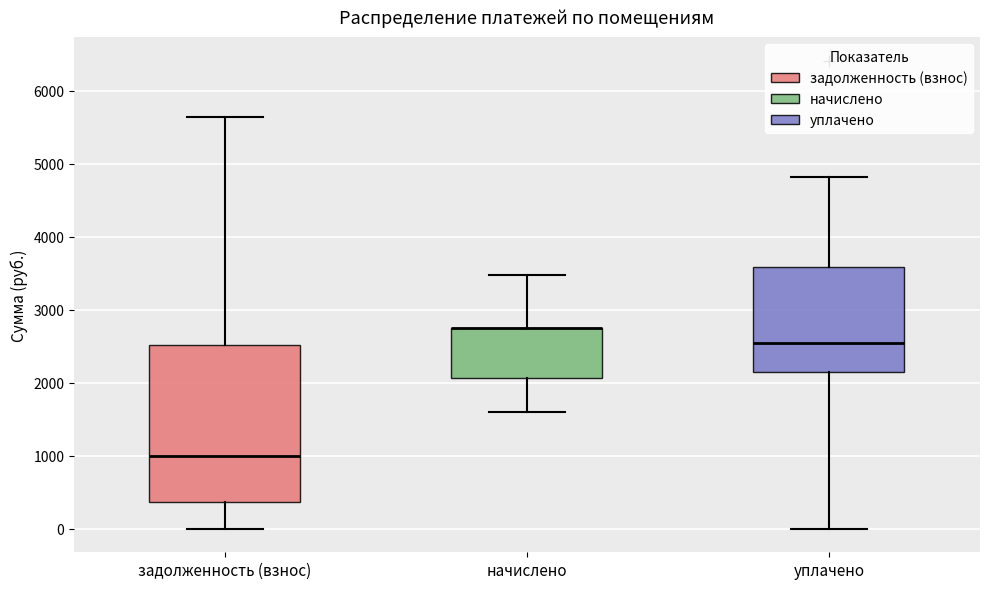

Where does the upper whisker of the box for уплачено end on the y-axis? The values are not printed on the chart, so give them approximately, as read against the axis.

4800